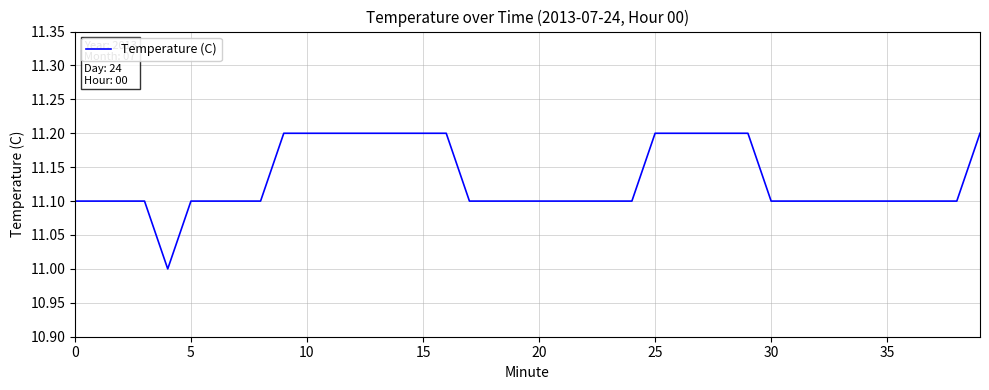

How many distinct data groups are displayed?

1